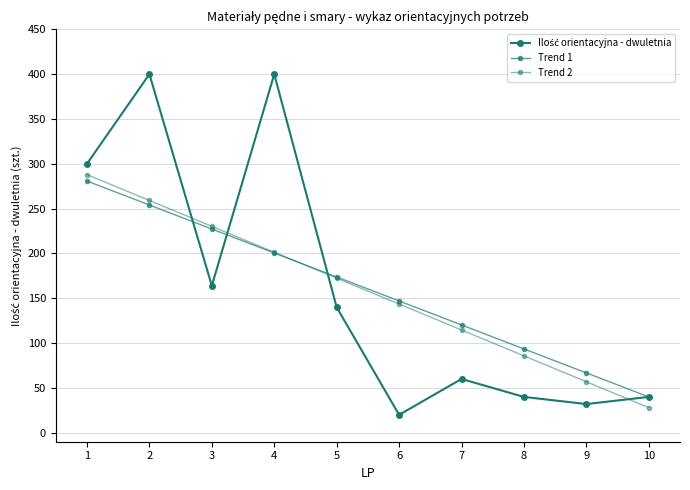

Is the value of Ilość orientacyjna - dwuletnia at 4 greater than the value of Trend 1 at 3?

Yes